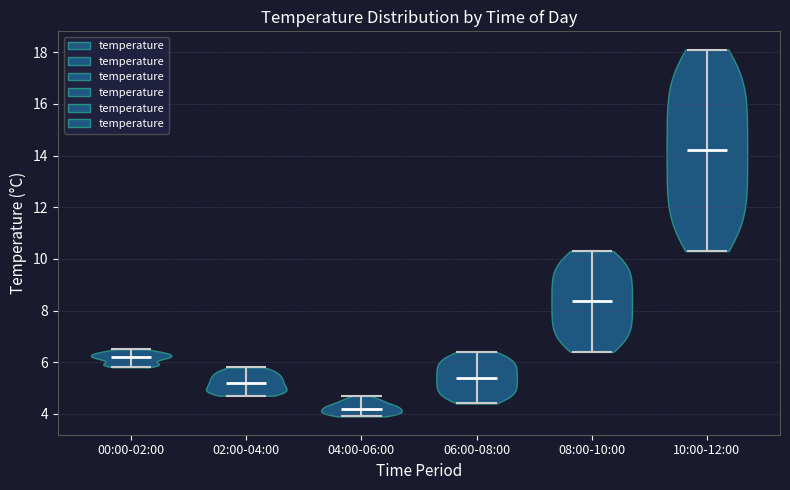

Reading left to right, read every violin against the y-axis: where its median line is, and the lowest and highest points it reaches. The values are not printed on the chart, so give them approximately, as read against the axis.

00:00-02:00: median line 6.2, lowest point 5.8, highest point 6.6
02:00-04:00: median line 5.2, lowest point 4.8, highest point 5.8
04:00-06:00: median line 4.2, lowest point 4.0, highest point 4.8
06:00-08:00: median line 5.4, lowest point 4.4, highest point 6.4
08:00-10:00: median line 8.4, lowest point 6.4, highest point 10.4
10:00-12:00: median line 14.2, lowest point 10.4, highest point 18.2